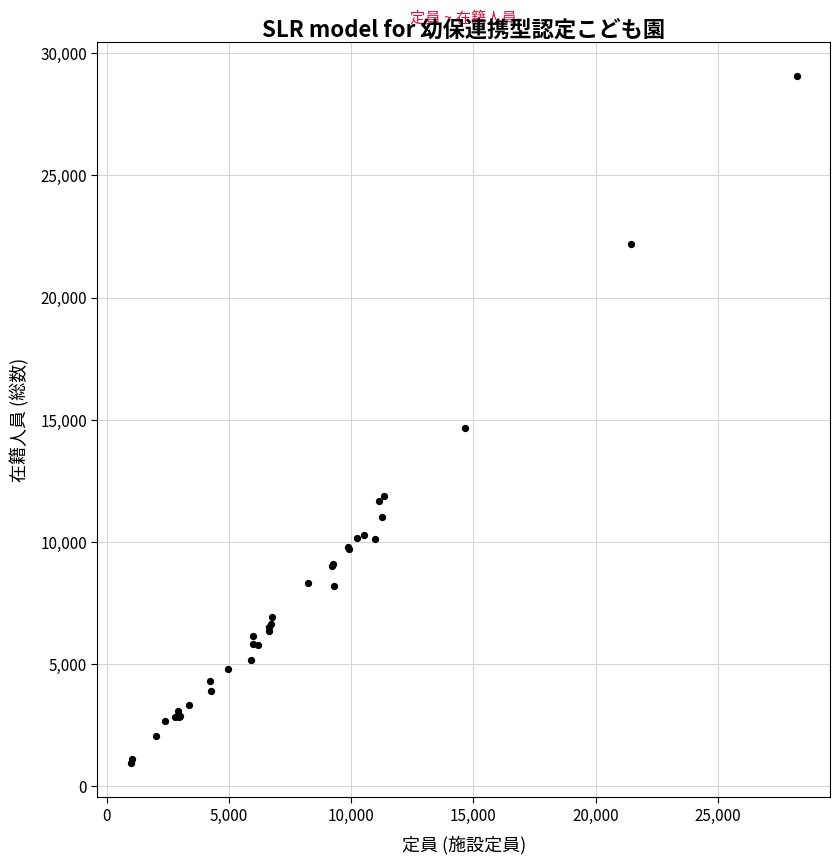

What Y value in the scatter plot is closest to 15014?

14654